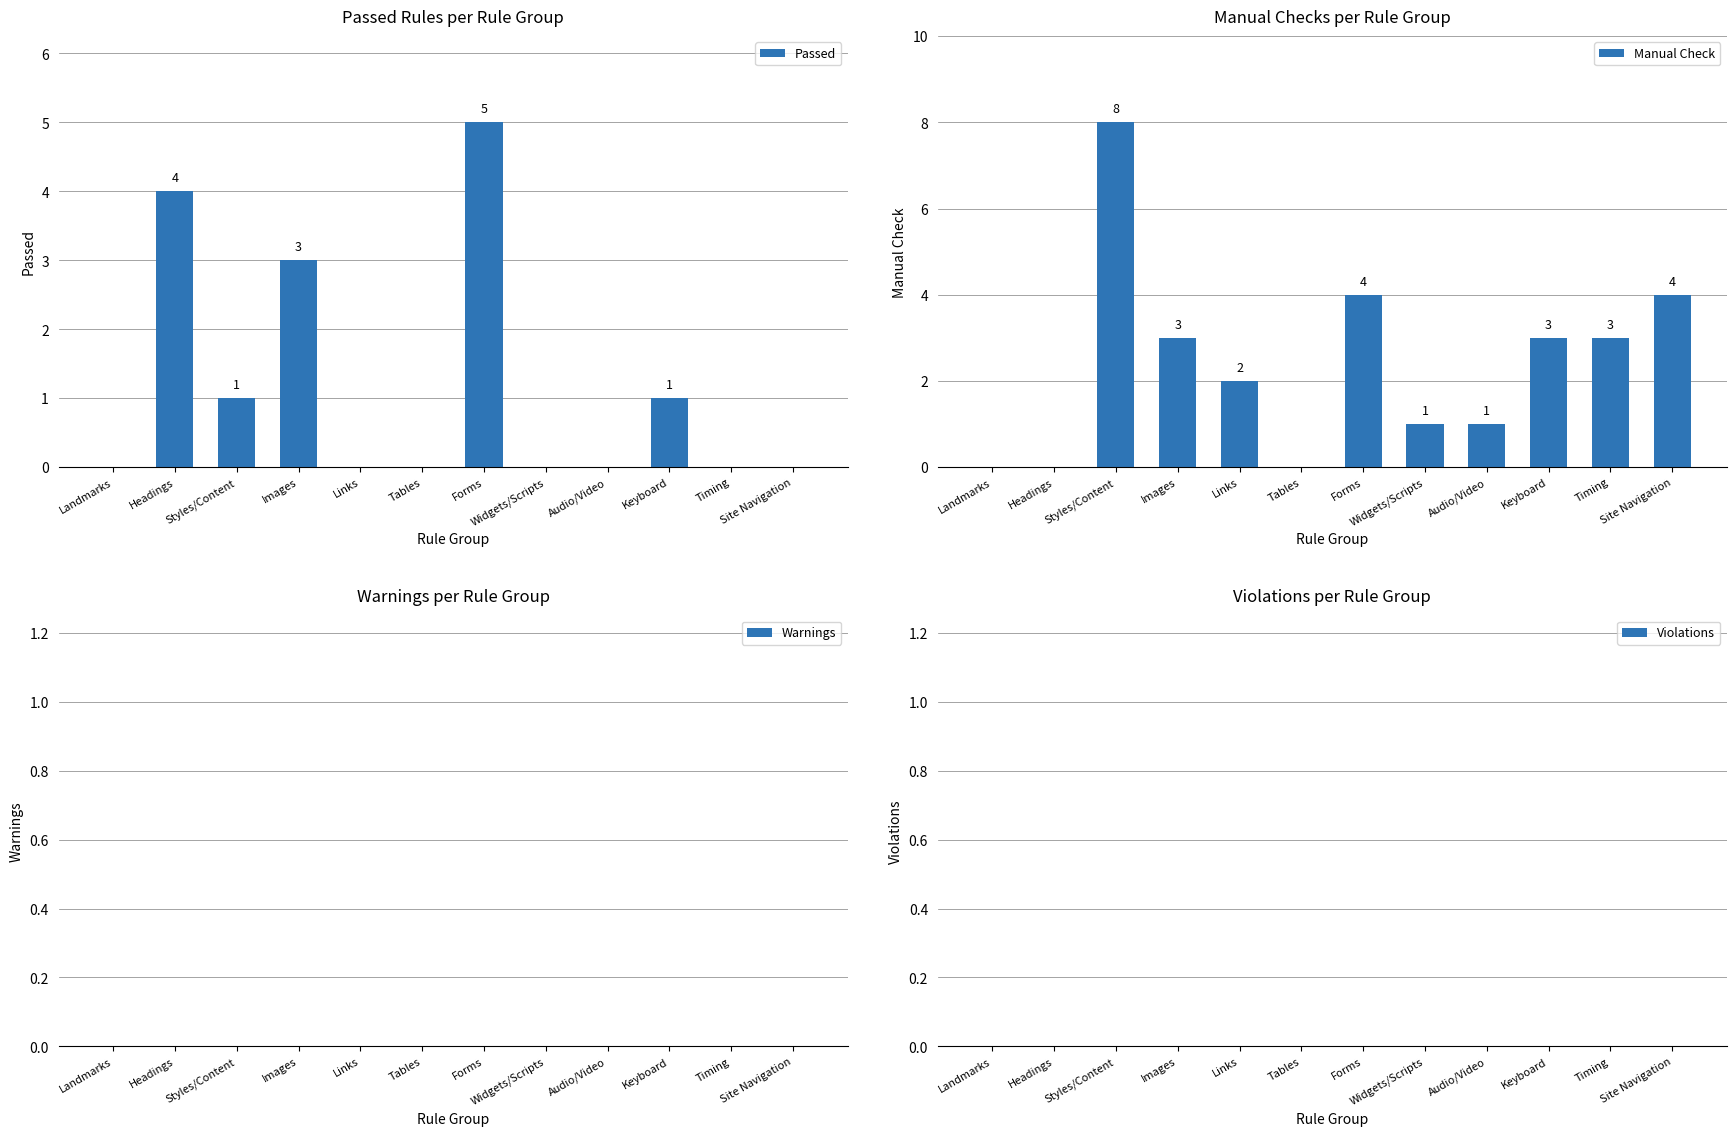

How many data points does each series have?

12